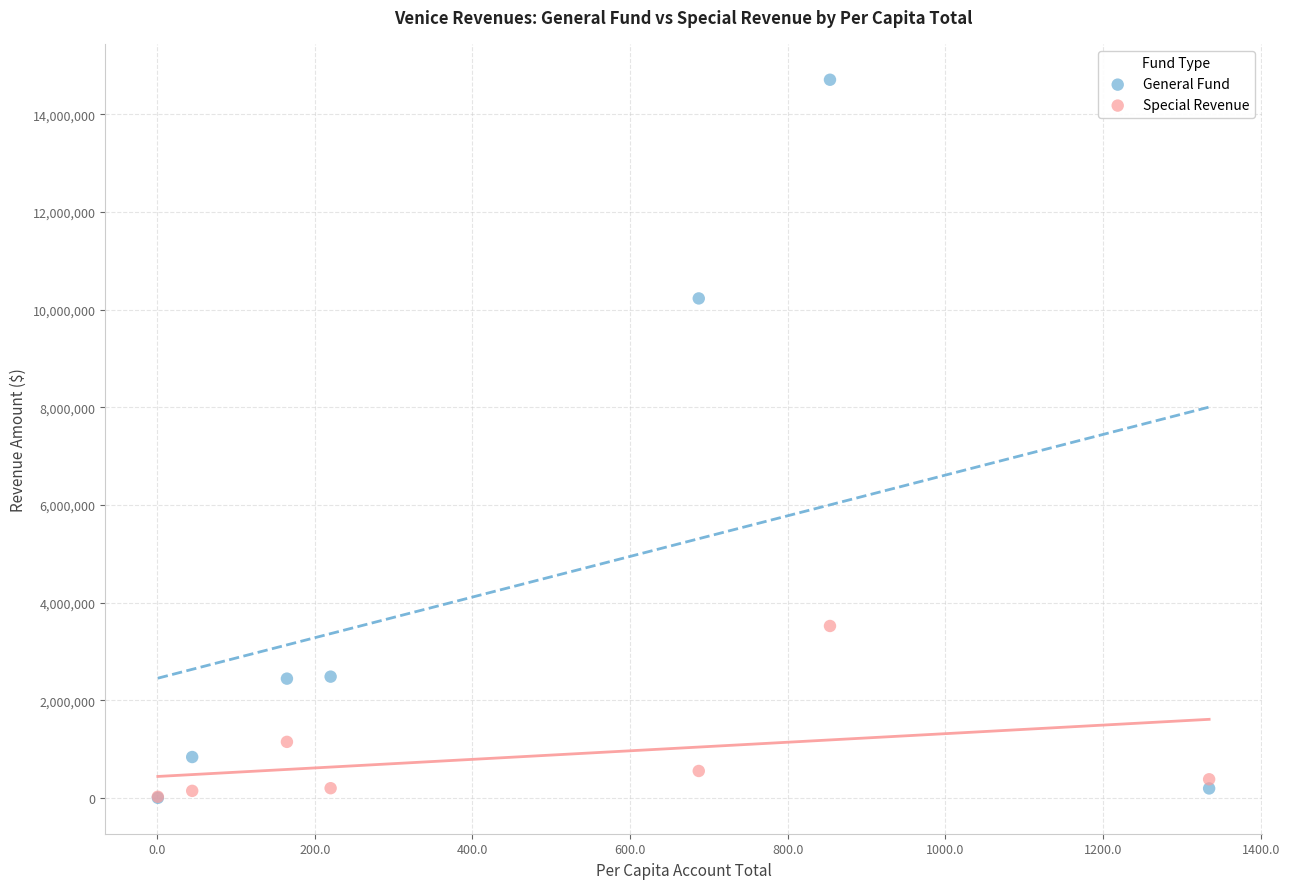

Across all series, what Y value is closest to 7355127?

10230449